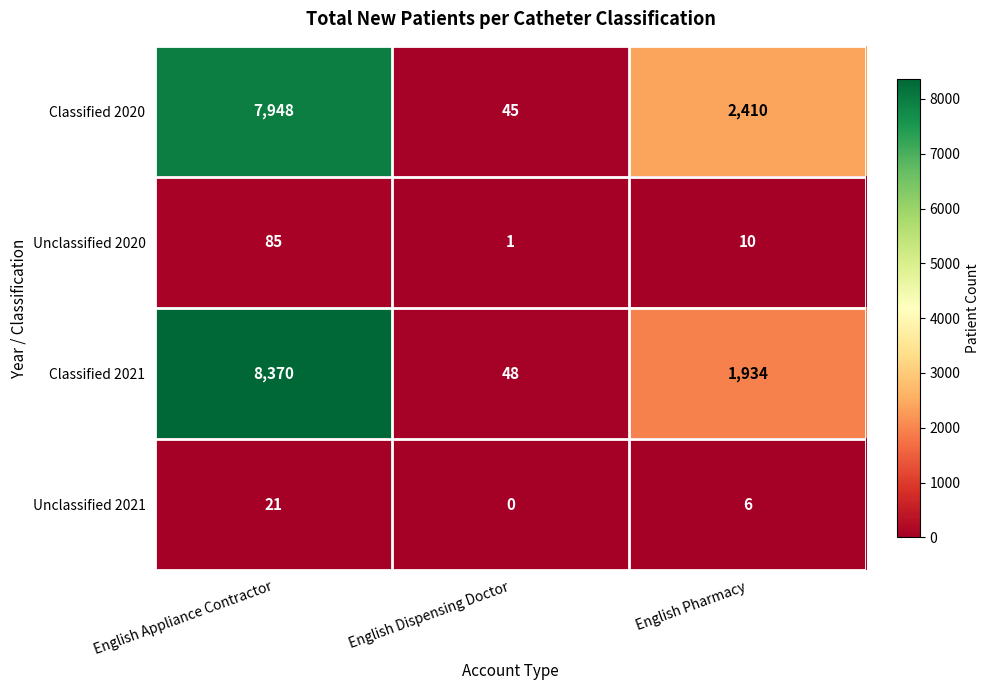

What is the difference between the Classified 2021 values at English Dispensing Doctor and English Appliance Contractor?

8322